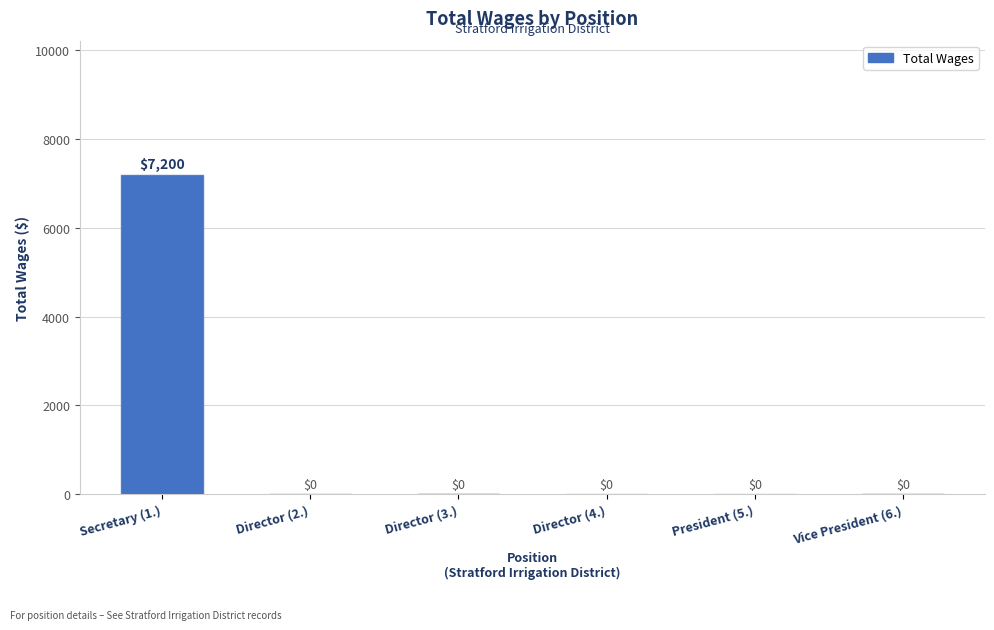

Between Director (3.) and Secretary (1.), which is larger?

Secretary (1.)